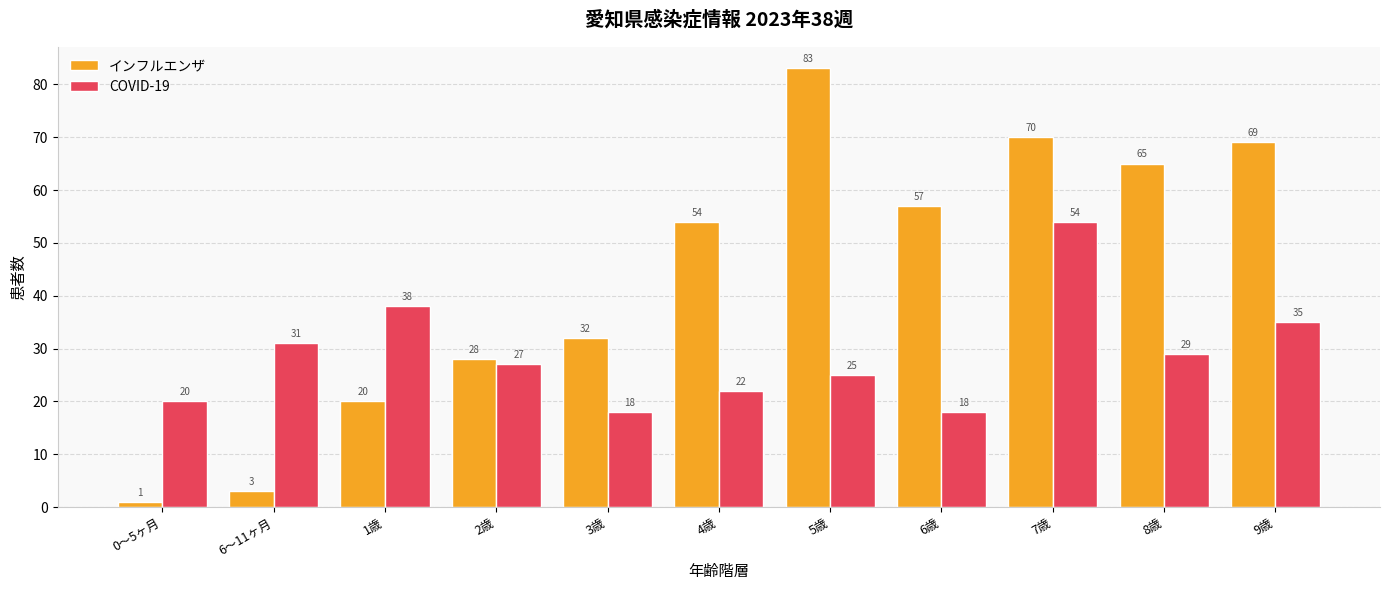

Reading left to right, transcribe all the data shown in this chart.

インフルエンザ: 1	3	20	28	32	54	83	57	70	65	69
COVID-19: 20	31	38	27	18	22	25	18	54	29	35